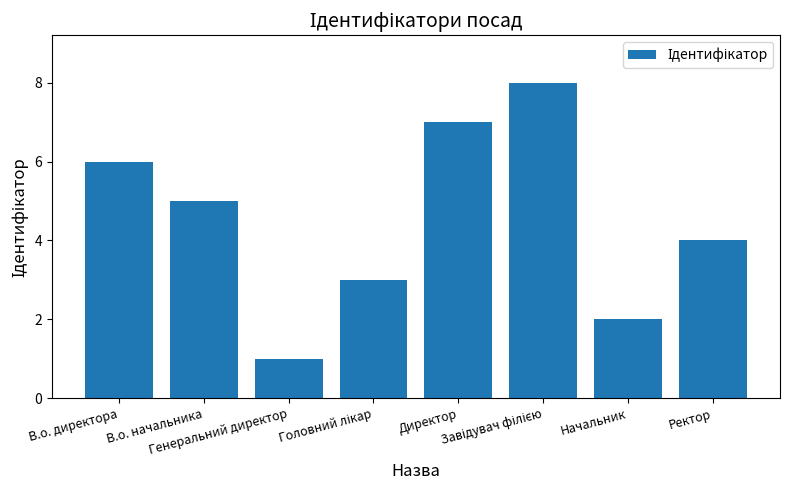

How many values are below 5?

4